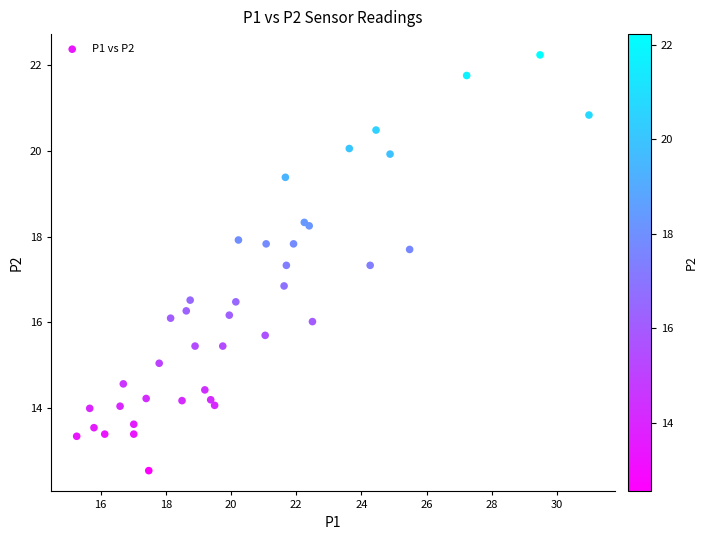

What Y value in the scatter plot is closest to 17?

16.9